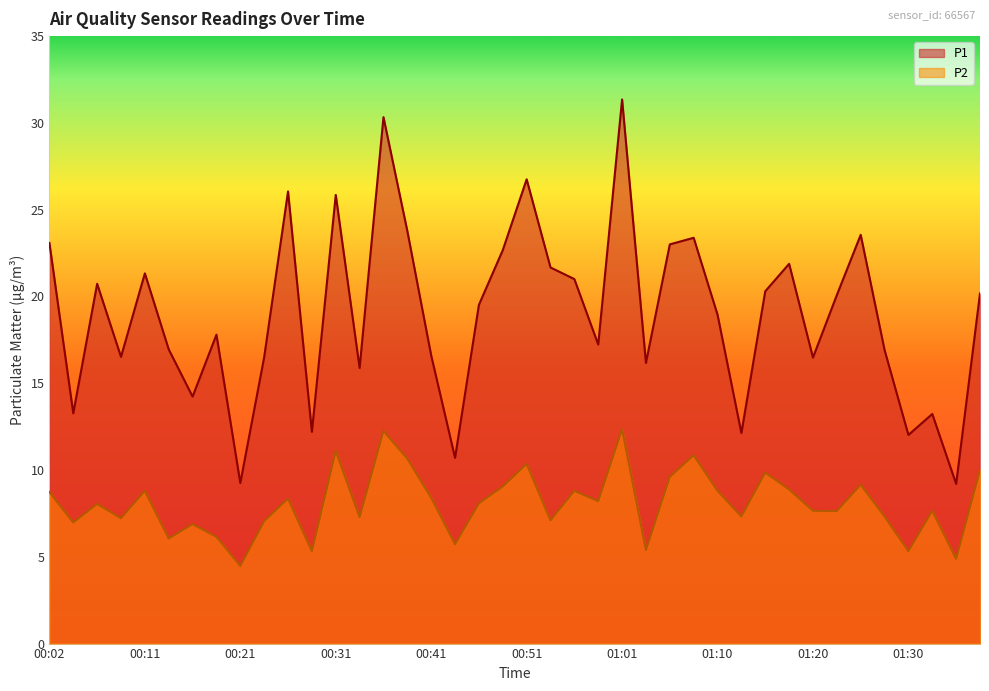

Reading left to right, extract all data points from this chart.

P1: 00:02=23.1	00:04=13.3	00:07=20.7	00:09=16.5	00:11=21.3	00:14=16.9	00:16=14.2	00:19=17.8	00:21=9.2	00:24=16.5	00:26=26.1	00:28=12.2	00:31=25.9	00:33=15.9	00:36=30.3	00:38=23.8	00:41=16.6	00:44=10.7	00:46=19.5	00:48=22.7	00:51=26.8	00:53=21.7	00:56=21.0	00:58=17.2	01:01=31.4	01:03=16.2	01:05=23.0	01:08=23.4	01:10=18.9	01:13=12.1	01:15=20.3	01:18=21.9	01:20=16.5	01:23=20.1	01:25=23.6	01:28=16.9	01:30=12.0	01:32=13.2	01:35=9.2	01:37=20.2
P2: 00:02=8.7	00:04=7.0	00:07=8.1	00:09=7.2	00:11=8.8	00:14=6.0	00:16=6.9	00:19=6.2	00:21=4.5	00:24=7.0	00:26=8.3	00:28=5.3	00:31=11.1	00:33=7.3	00:36=12.2	00:38=10.7	00:41=8.4	00:44=5.7	00:46=8.1	00:48=9.1	00:51=10.3	00:53=7.1	00:56=8.8	00:58=8.2	01:01=12.3	01:03=5.4	01:05=9.6	01:08=10.8	01:10=8.8	01:13=7.3	01:15=9.8	01:18=8.9	01:20=7.7	01:23=7.6	01:25=9.2	01:28=7.3	01:30=5.3	01:32=7.7	01:35=4.9	01:37=10.0